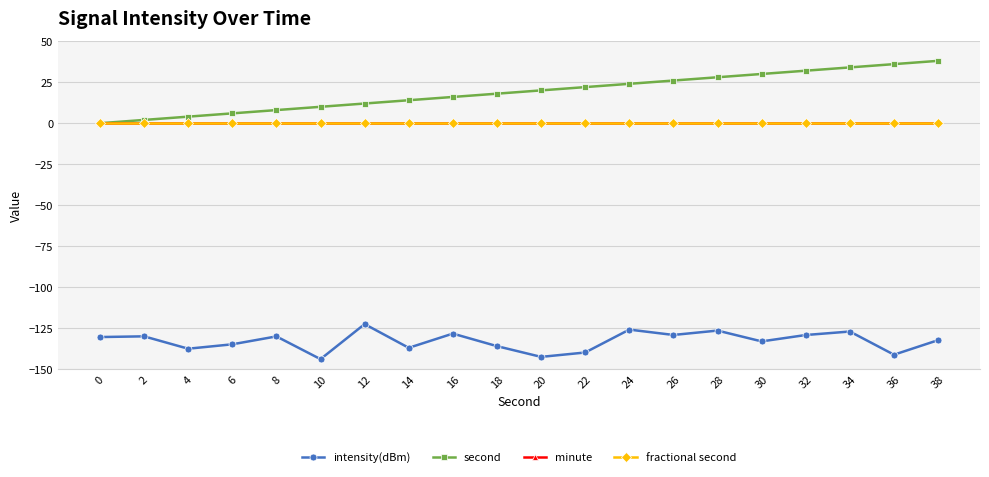

Reading left to right, transcribe all the data shown in this chart.

intensity(dBm): 0=-130.3	2=-129.8	4=-137.4	6=-134.7	8=-129.9	10=-143.7	12=-122.4	14=-136.8	16=-128.2	18=-135.8	20=-142.4	22=-139.7	24=-125.7	26=-129.0	28=-126.3	30=-132.9	32=-129.0	34=-126.9	36=-141.0	38=-132.2
second: 0=0.0	2=2.0	4=4.0	6=6.0	8=8.0	10=10.0	12=12.0	14=14.0	16=16.0	18=18.0	20=20.0	22=22.0	24=24.0	26=26.0	28=28.0	30=30.0	32=32.0	34=34.0	36=36.0	38=38.0
minute: 0=0.0	2=0.0	4=0.0	6=0.0	8=0.0	10=0.0	12=0.0	14=0.0	16=0.0	18=0.0	20=0.0	22=0.0	24=0.0	26=0.0	28=0.0	30=0.0	32=0.0	34=0.0	36=0.0	38=0.0
fractional second: 0=0.0	2=0.0	4=0.0	6=0.0	8=0.0	10=0.0	12=0.0	14=0.0	16=0.0	18=0.0	20=0.0	22=0.0	24=0.0	26=0.0	28=0.0	30=0.0	32=0.0	34=0.0	36=0.0	38=0.0